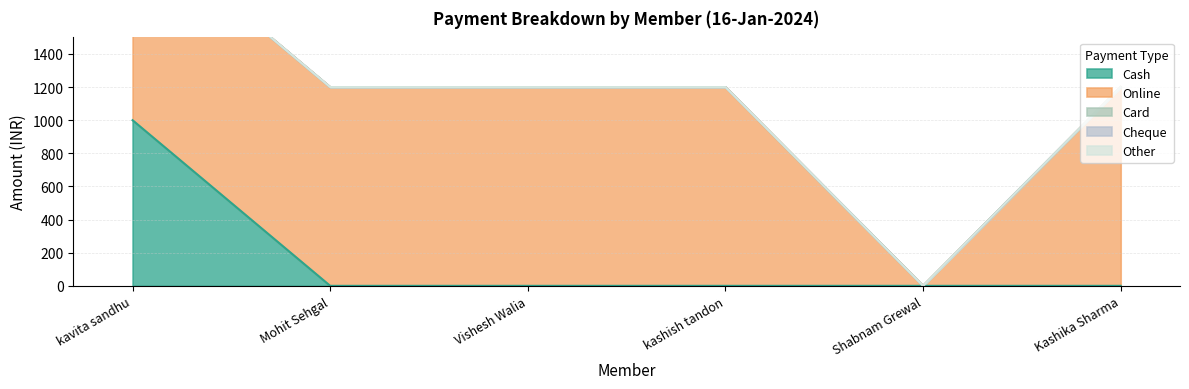

What is the difference between the Cash values at kavita sandhu and Kashika Sharma?

1000